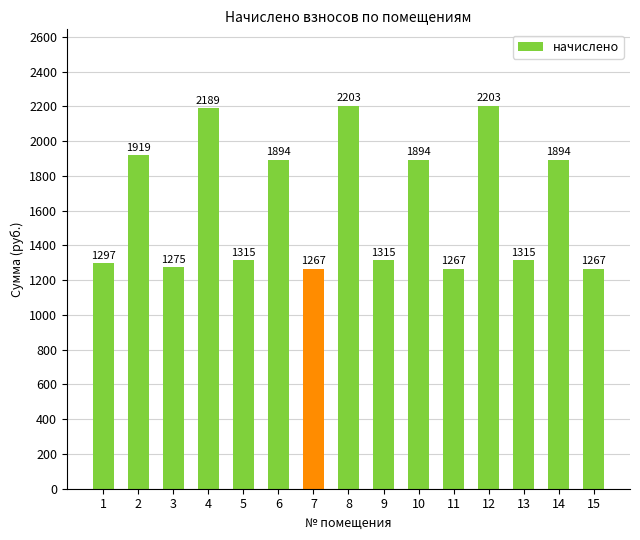

Read the value at 4.

2188.9